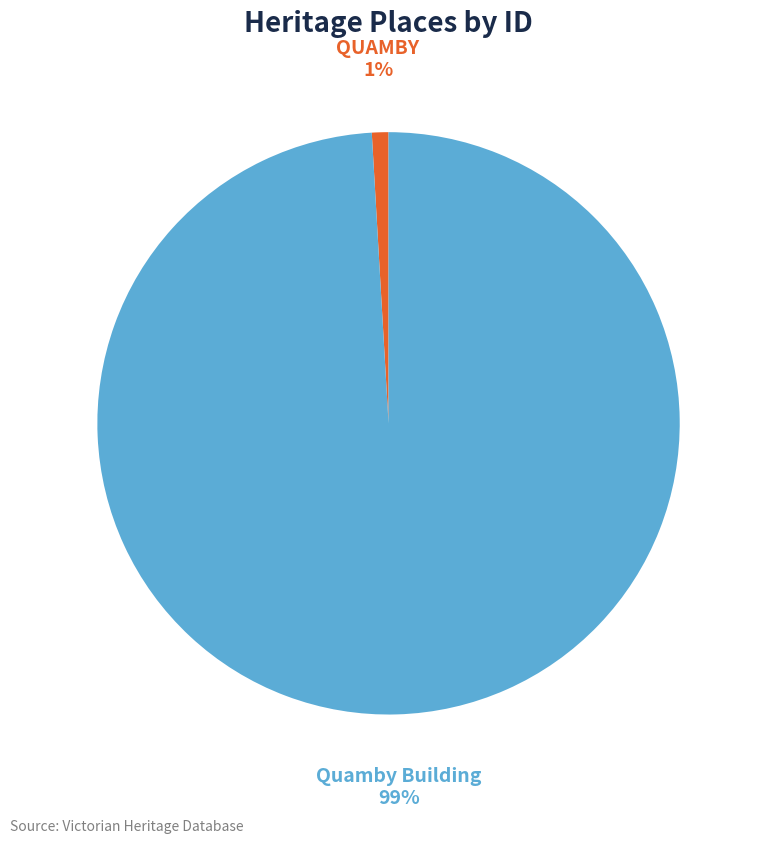

To the nearest percent, what is the difference between the largest and smallest slice percentages?

98%